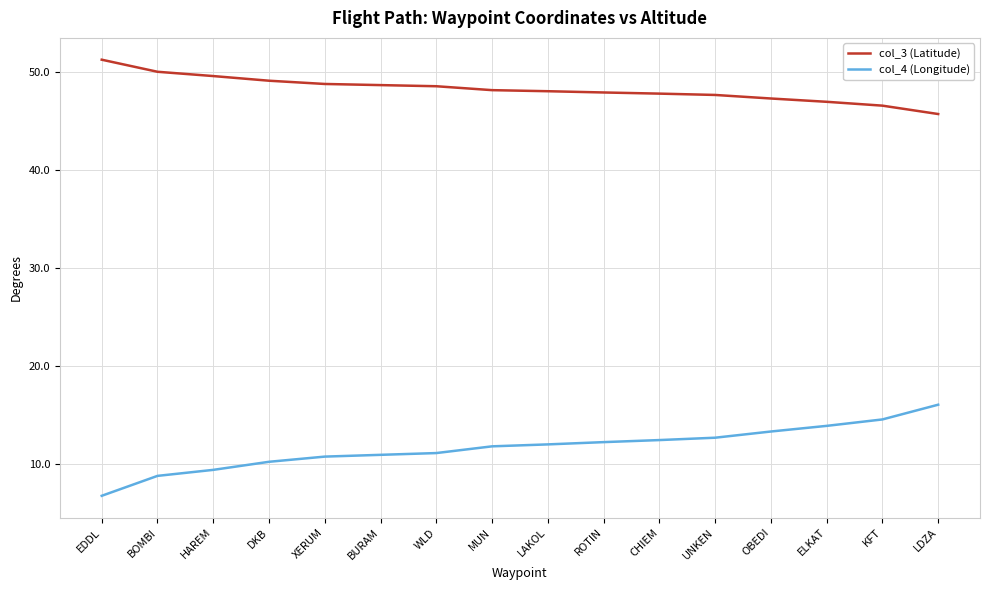

True or false: col_4 (Longitude) and col_3 (Latitude) cross at least once.

False